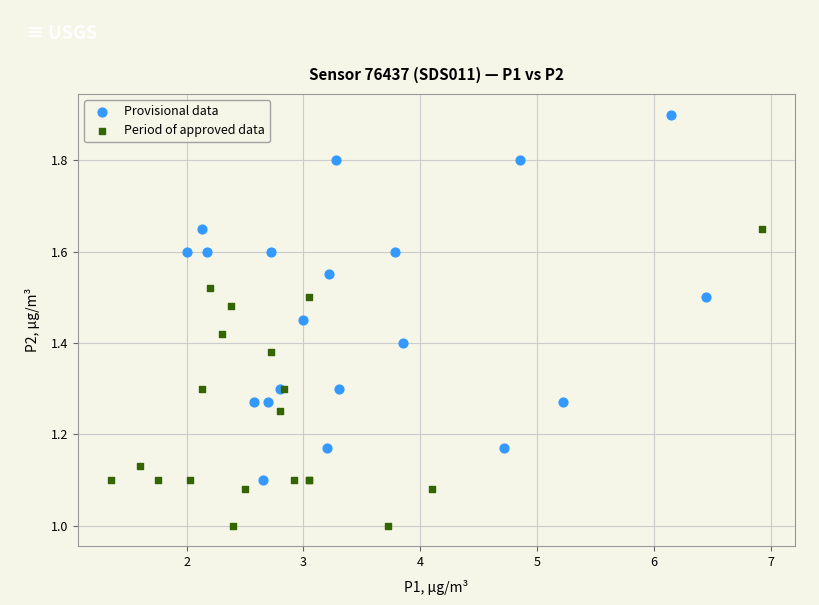

Which series has the largest Y range (max minus min)?

Provisional data